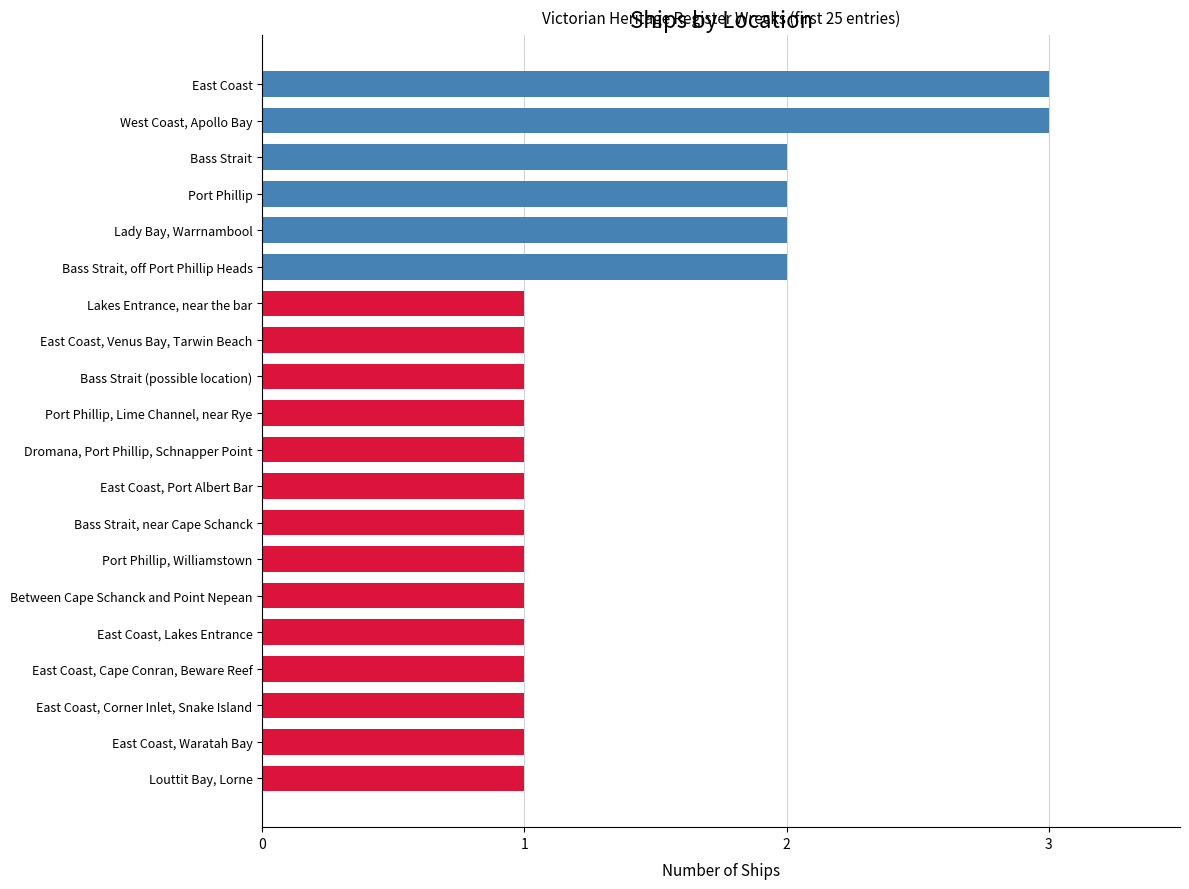

Count the values in the range 1 to 2.

18